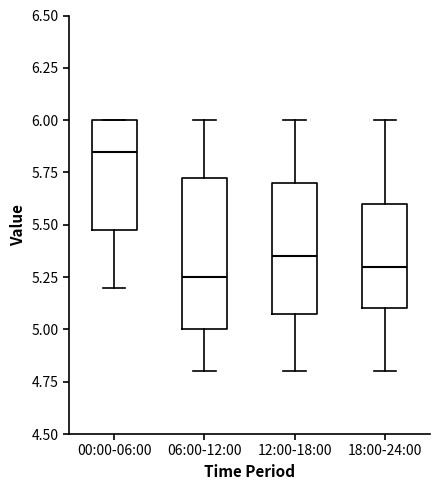

Where does the upper whisker of the box for 12:00-18:00 end on the y-axis? The values are not printed on the chart, so give them approximately, as read against the axis.

6.00